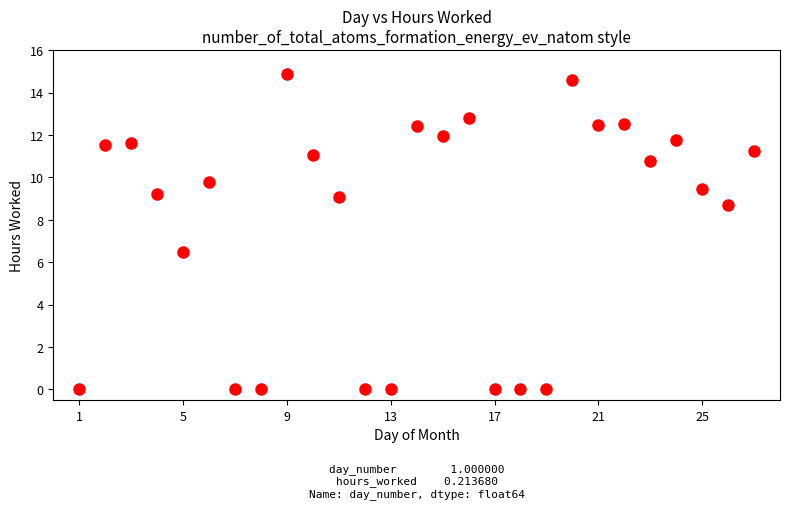

What Y value in the scatter plot is closest to 7?

6.5